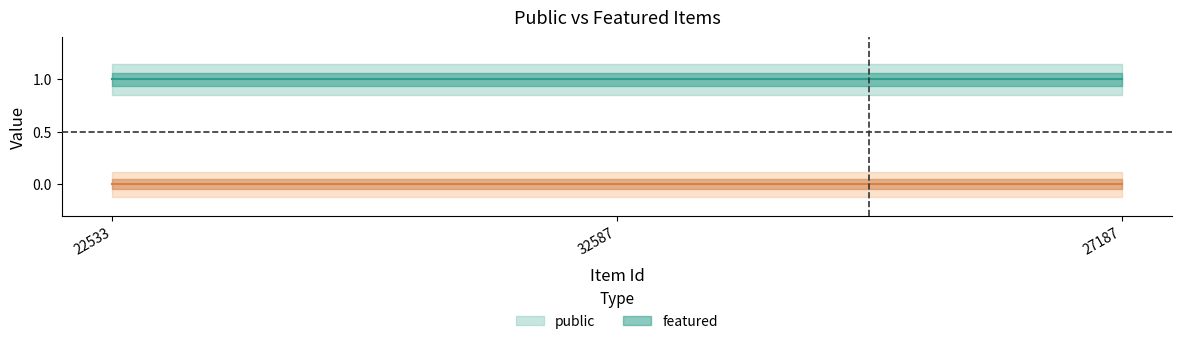

List the series in order of their overall mean, lowest first.

featured, public